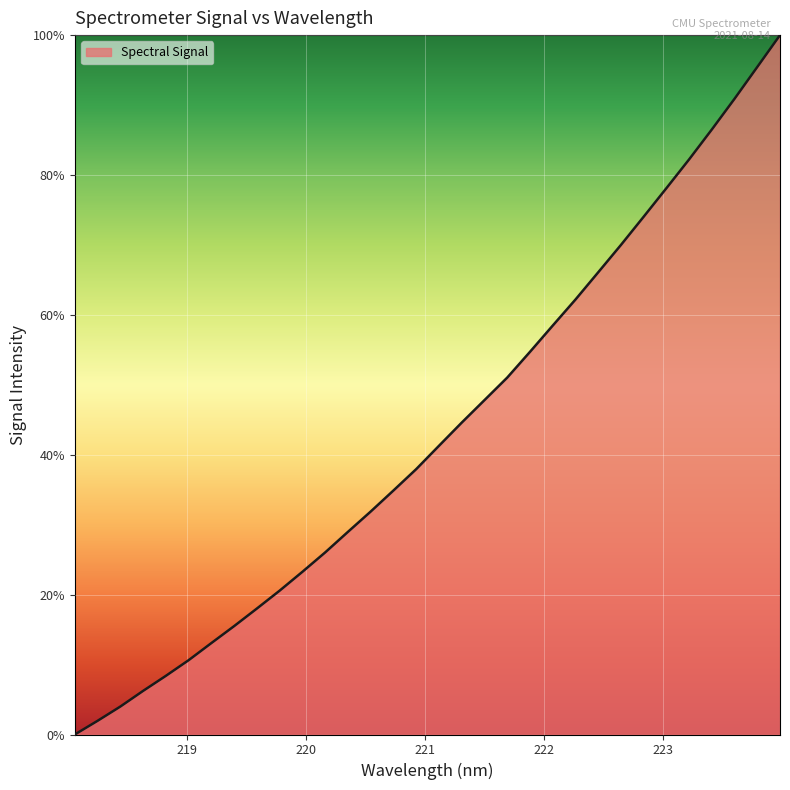

What is the difference between the maximum and minimum values?

100.0